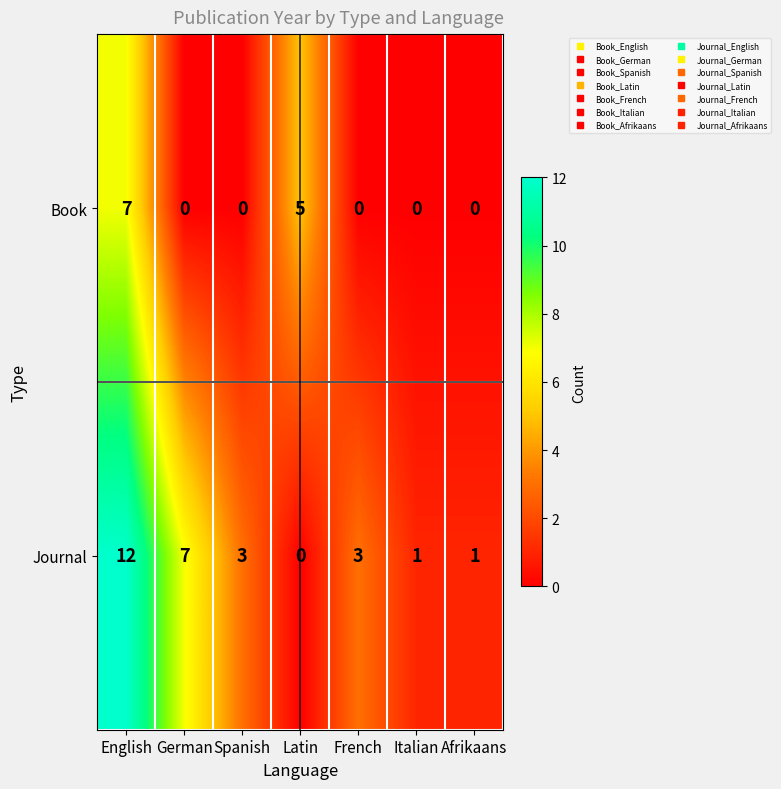

How many series are shown in this chart?

2